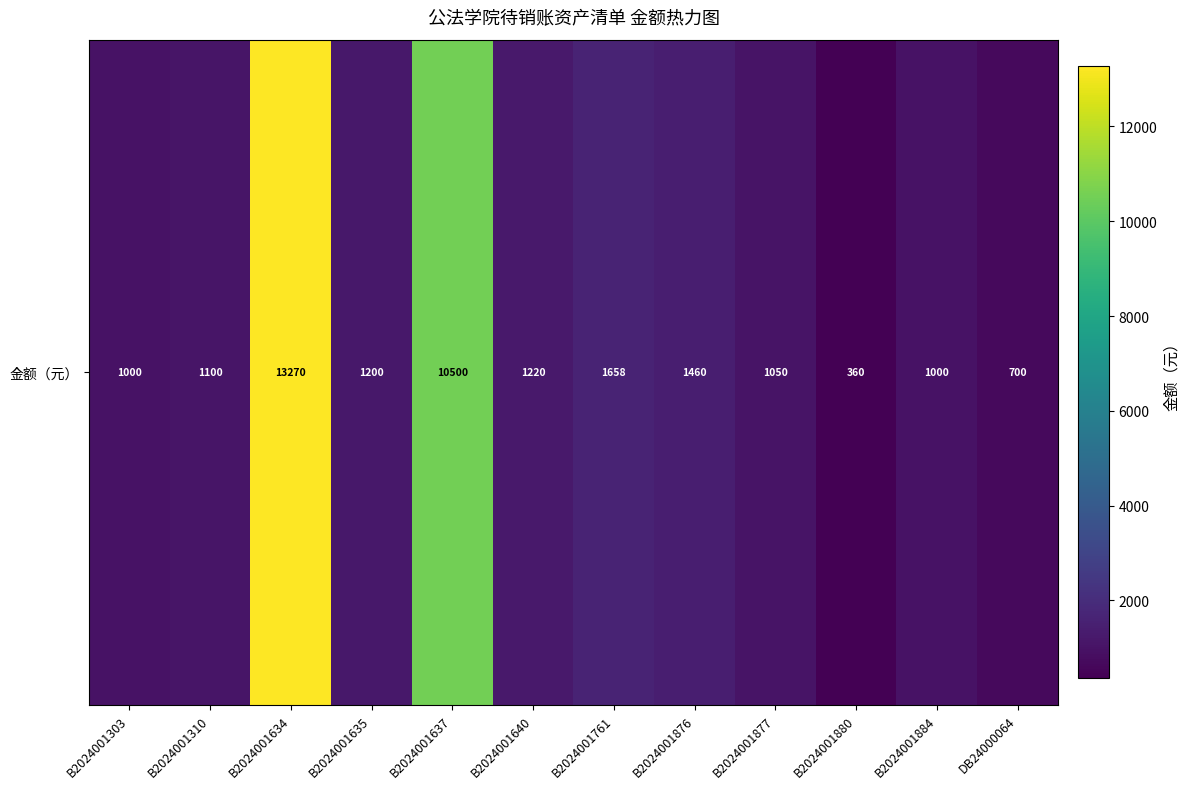

What is the minimum value shown in the chart?

360